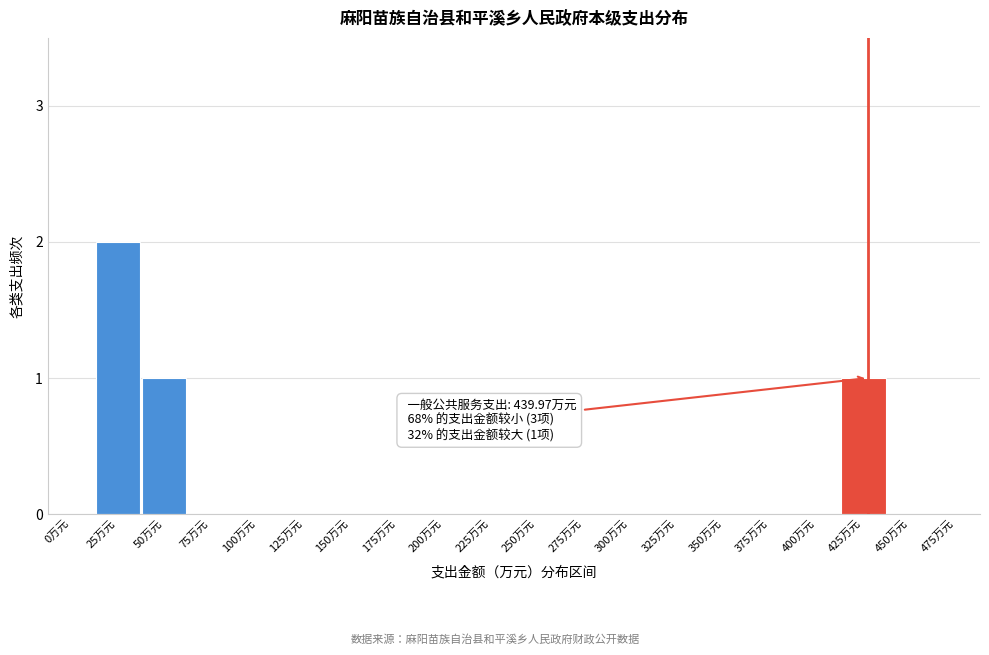

Reading left to right, list all the values displayed in this chart.

0万元=0	25万元=2	50万元=1	75万元=0	100万元=0	125万元=0	150万元=0	175万元=0	200万元=0	225万元=0	250万元=0	275万元=0	300万元=0	325万元=0	350万元=0	375万元=0	400万元=0	425万元=1	450万元=0	475万元=0